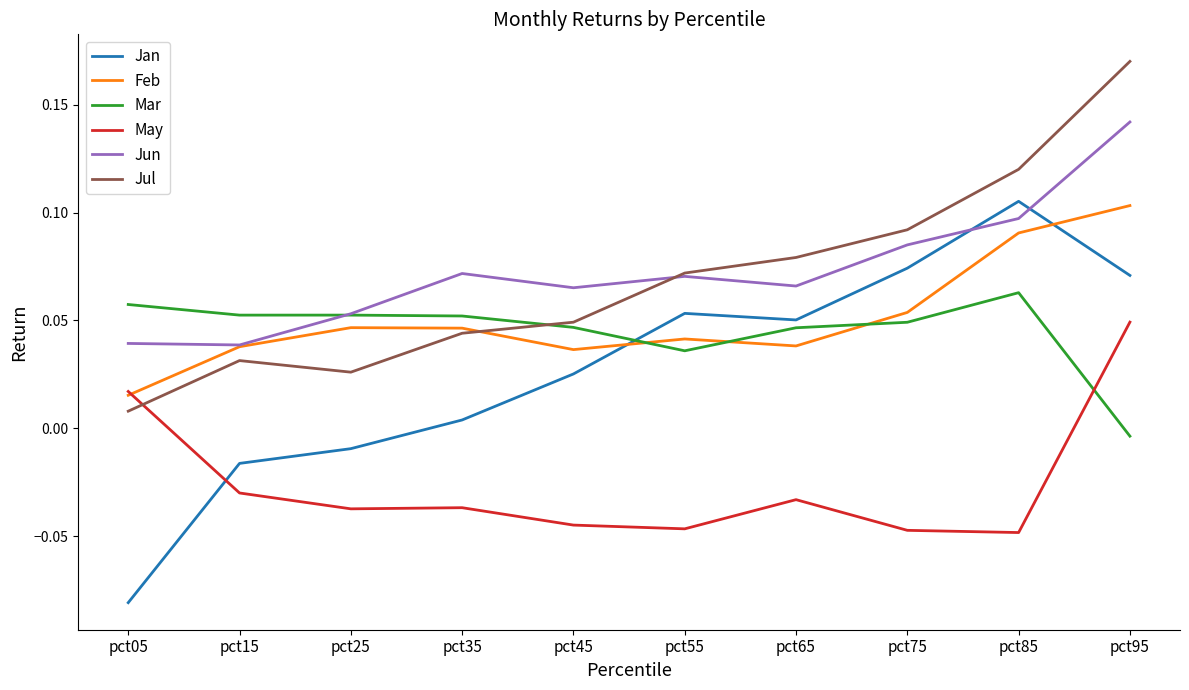

Where is the first local minimum for Feb?

pct45